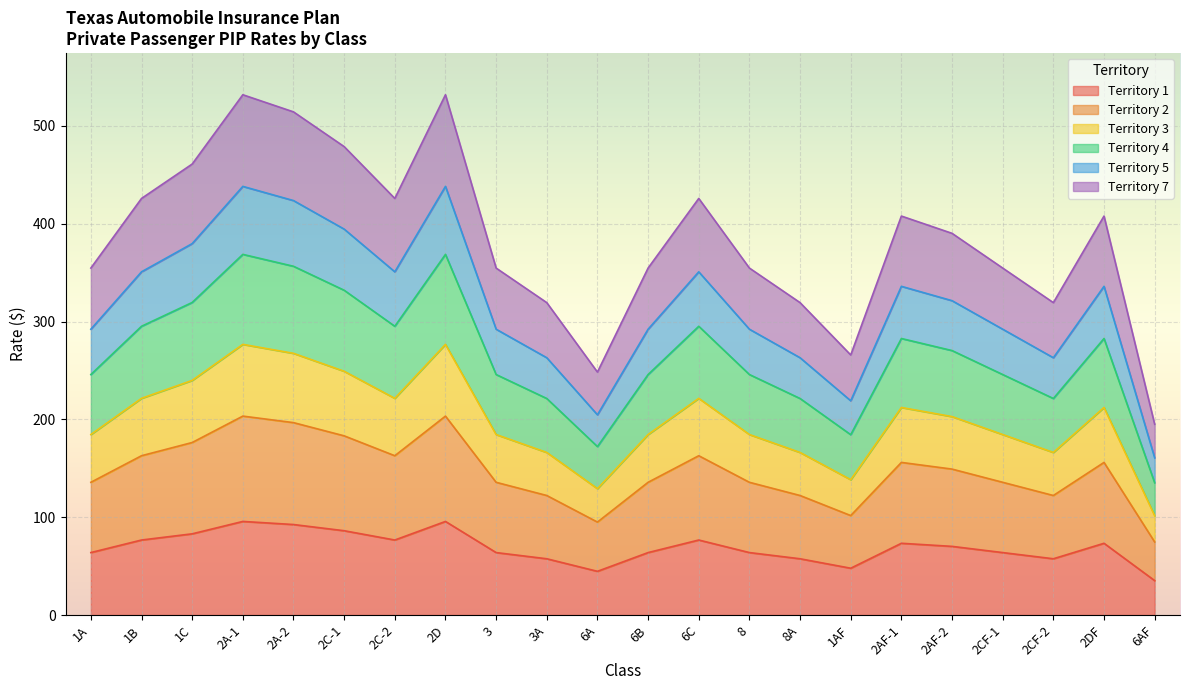

What is the total value across all series at 2C-2?

425.8